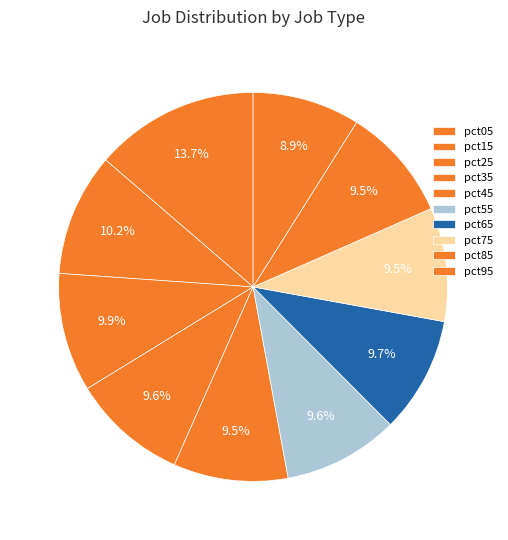

Which category has the biggest portion of the pie?

pct05